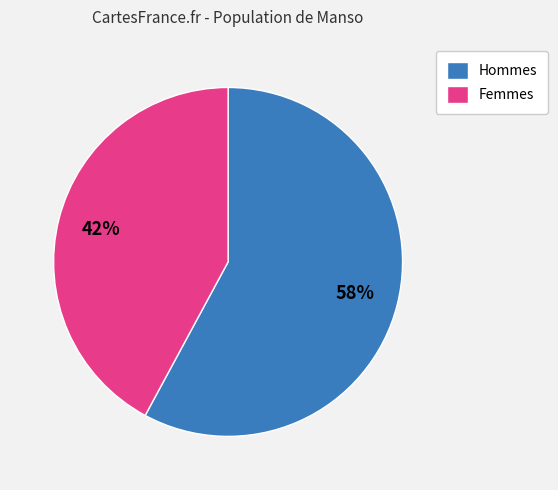

Do Hommes and Femmes together represent more than half of the pie?

Yes